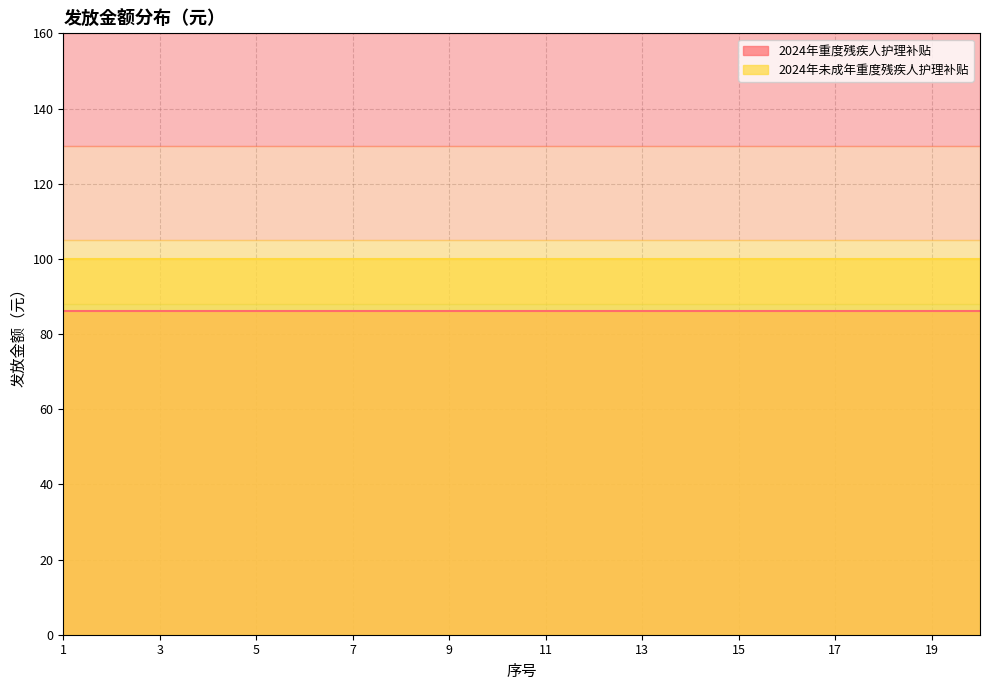

True or false: 2024年未成年重度残疾人护理补贴 has a value of 100 at 10.

True